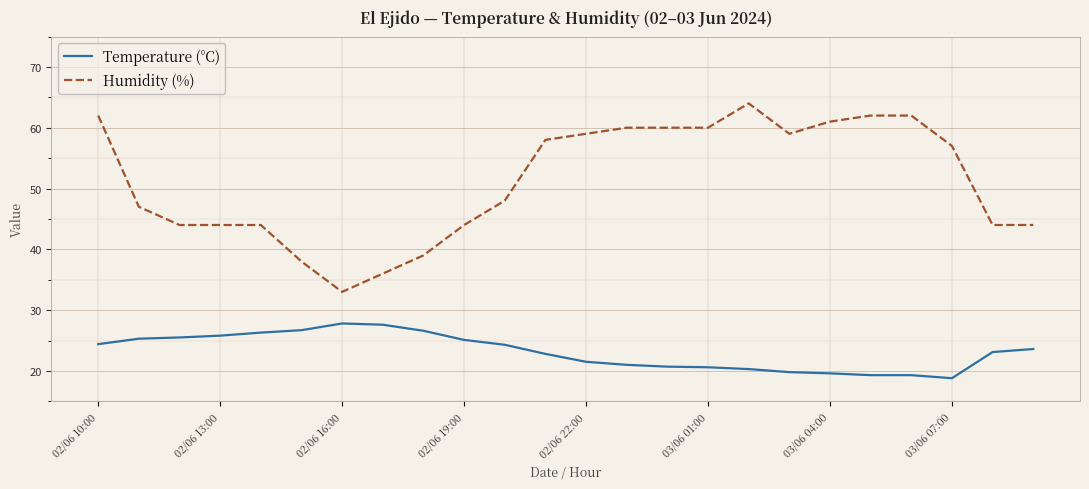

What are all the series names shown in the legend?

Temperature (°C), Humidity (%)